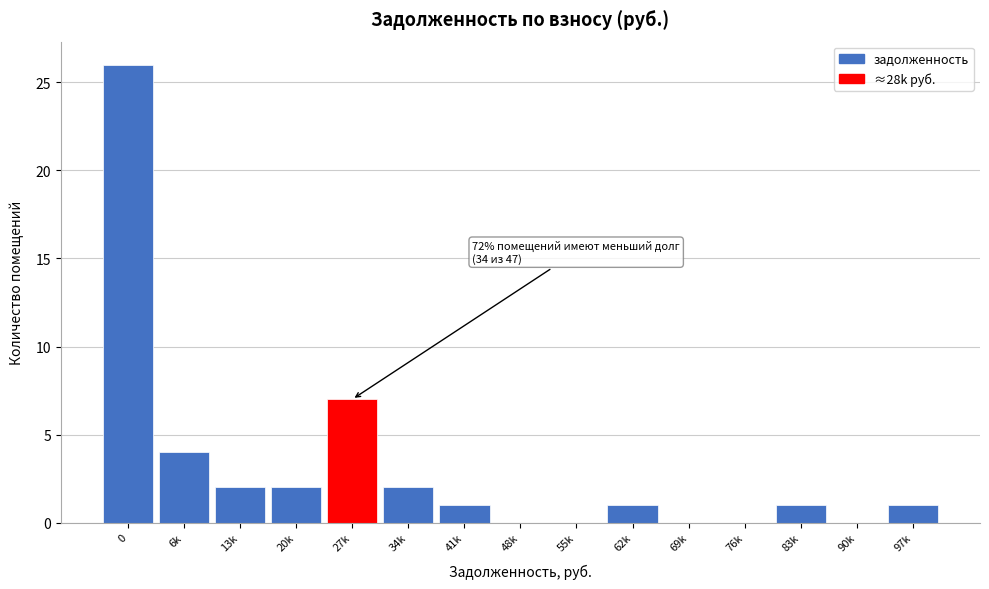

Reading left to right, extract all data points from this chart.

0=26	6k=4	13k=2	20k=2	27k=7	34k=2	41k=1	48k=0	55k=0	62k=1	69k=0	76k=0	83k=1	90k=0	97k=1